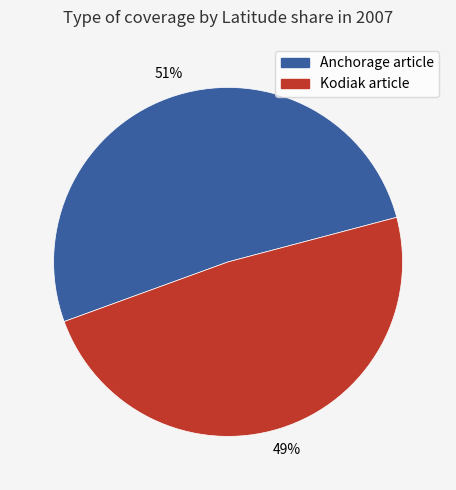

What is the smallest slice in the pie chart?

Kodiak article